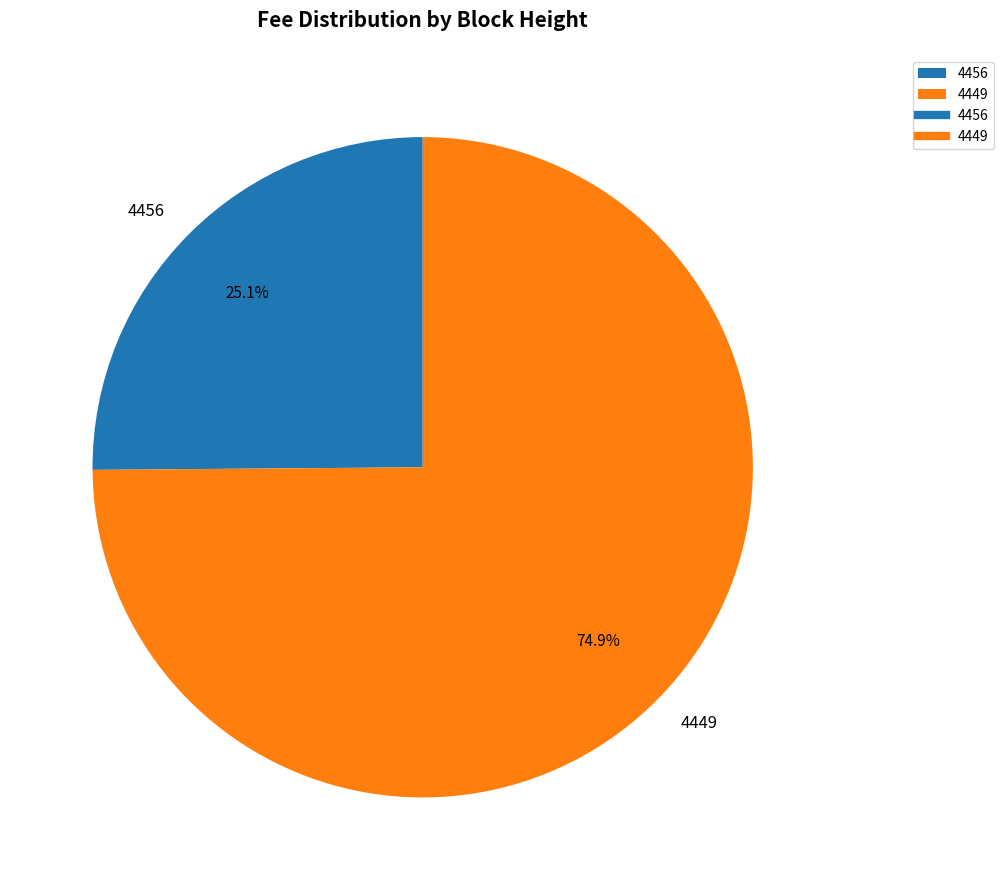

To the nearest percent, what is the combined percentage of 4456 and 4449?

100%